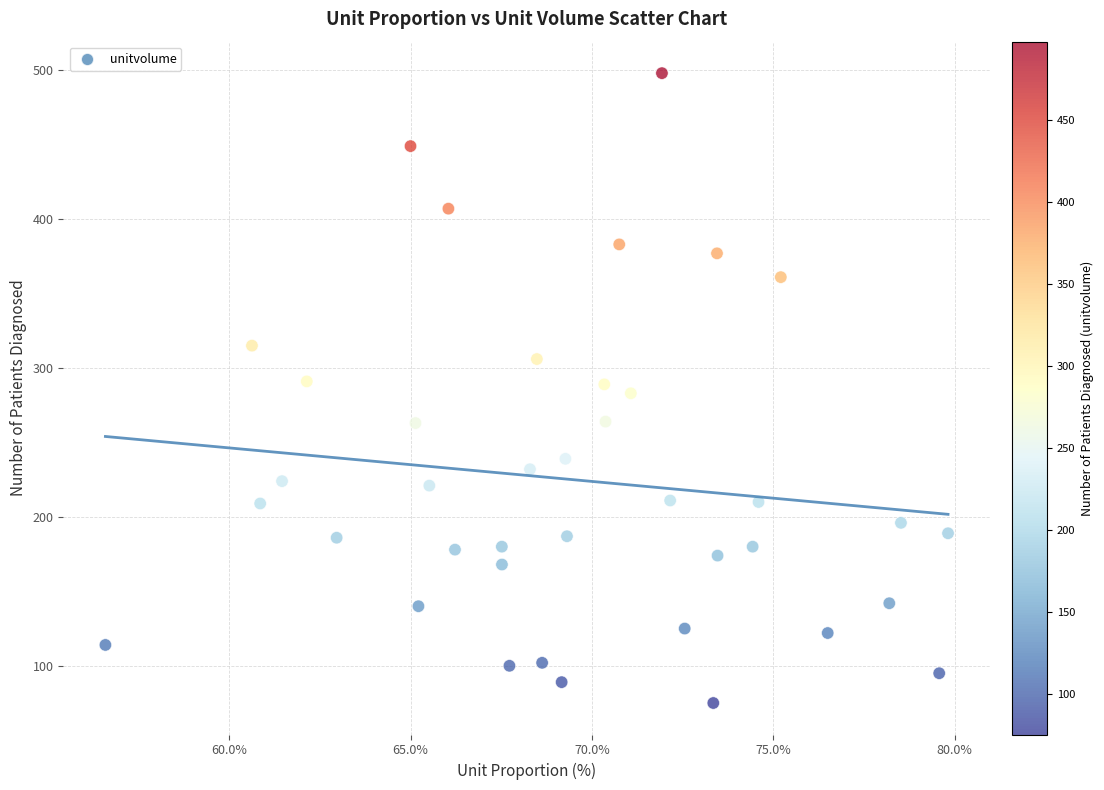

What is the range of Y values (max minus min)?

423